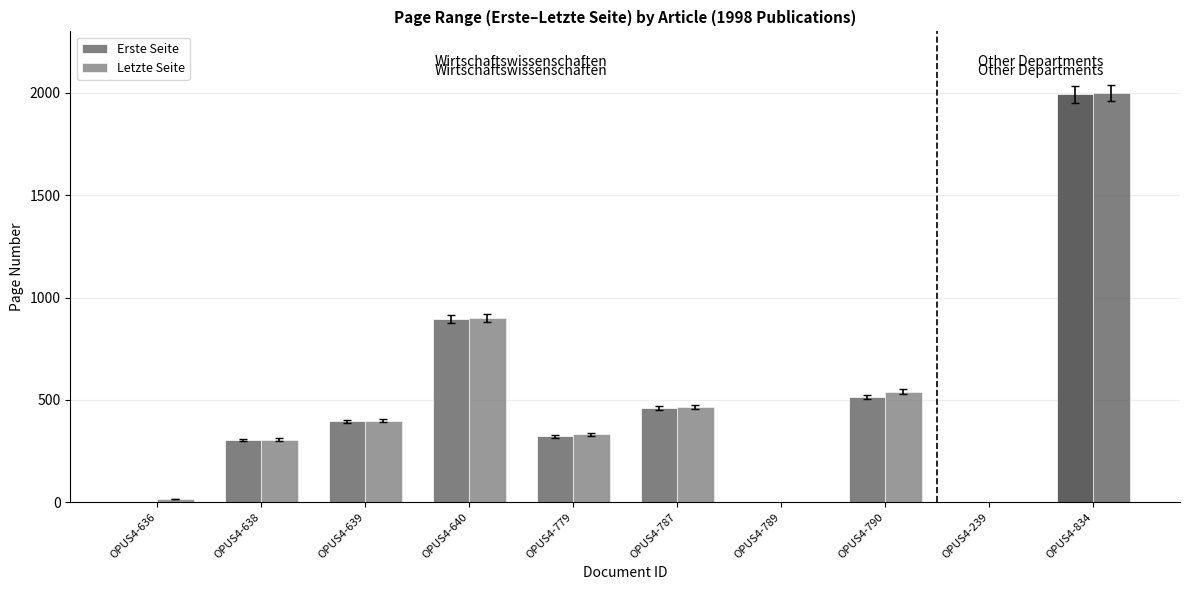

What is the value of the Erste Seite bar at the 6th from the left?

461